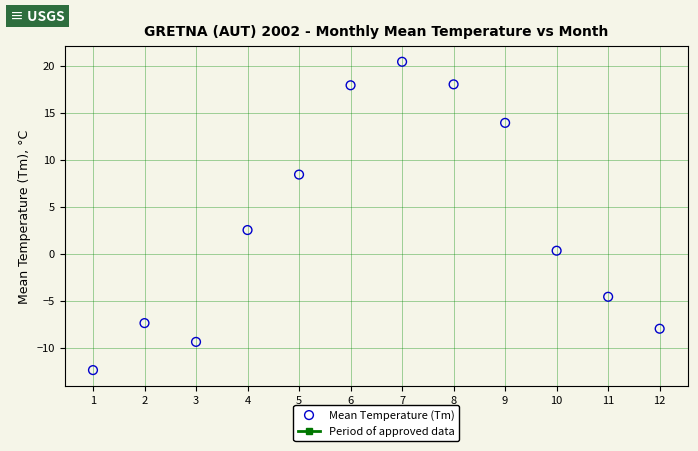

What is the range of Y values (max minus min)?

32.8